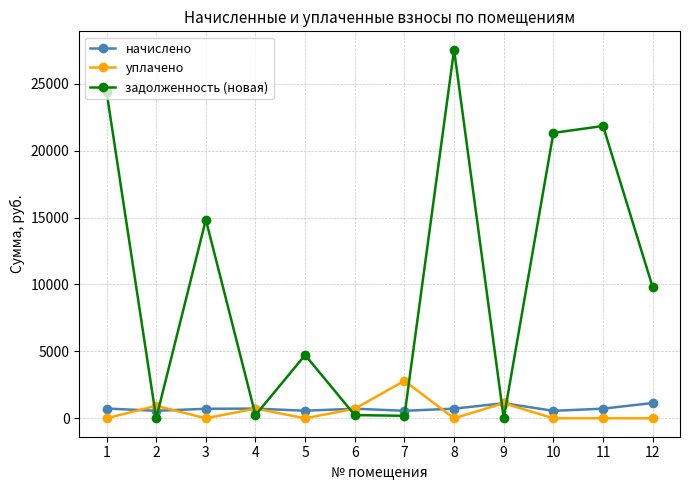

What are all the series names shown in the legend?

начислено, уплачено, задолженность (новая)